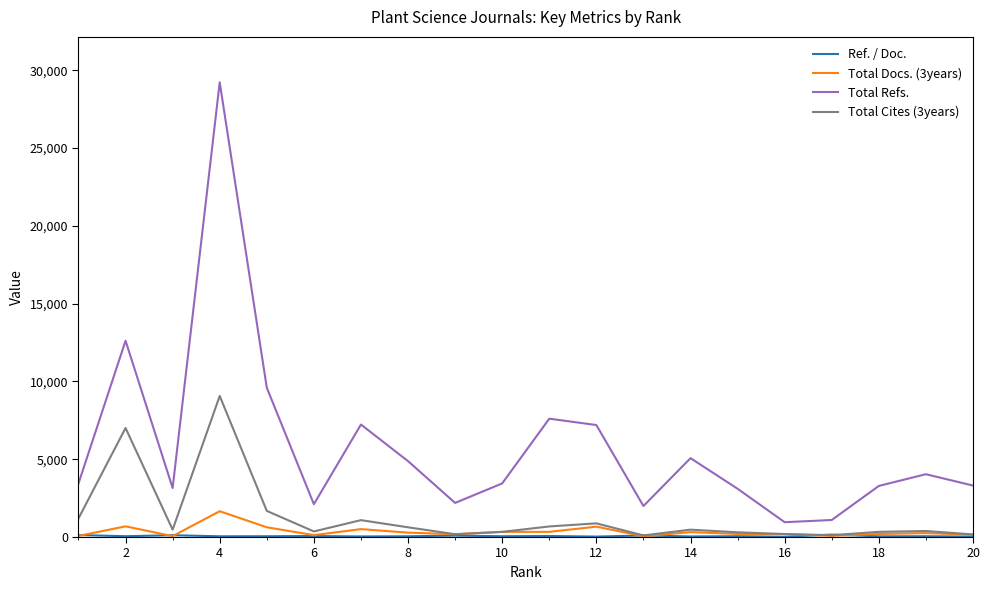

True or false: Total Docs. (3years) and Total Refs. cross at least once.

False